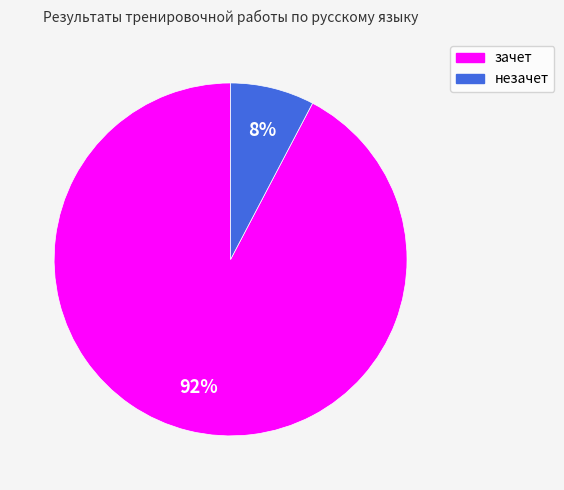

To the nearest percent, what percentage of the pie is зачет?

92%